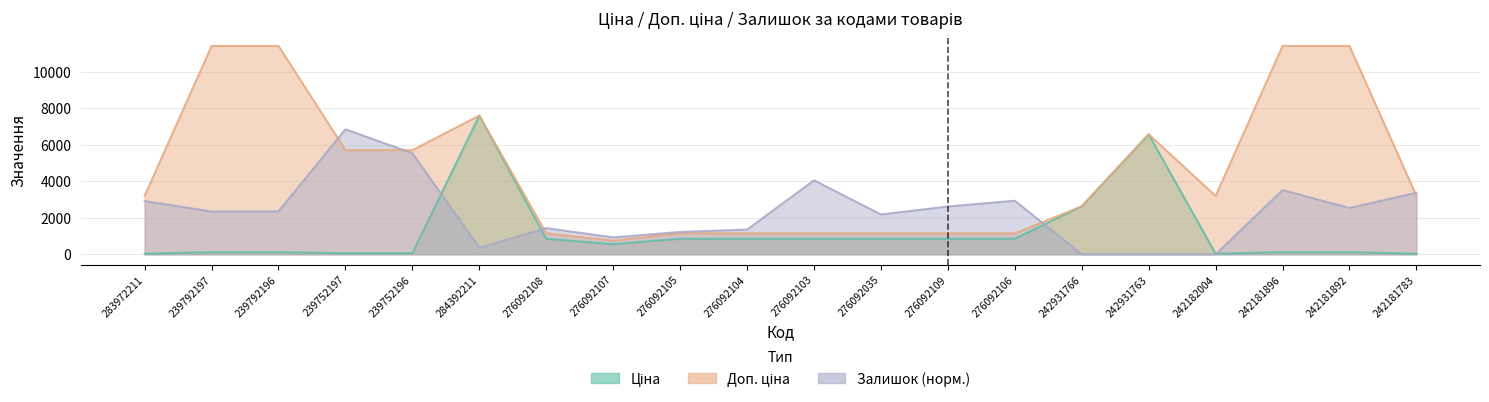

Reading left to right, transcribe all the data shown in this chart.

Ціна: 32.0	114.1	114.1	57.0	57.0	7596.5	848.4	551.5	848.4	848.4	848.4	848.4	848.4	848.4	2627.5	6568.8	31.9	114.1	114.1	31.9
Доп. ціна: 3205.0	11410.0	11410.0	5705.0	5705.0	7596.5	1149.7	747.0	1149.7	1149.7	1149.7	1149.7	1149.7	1149.7	2628.0	6568.8	3195.0	11410.0	11410.0	3195.0
Залишок: 2916.6	2341.4	2349.5	6846.0	5533.5	356.5	1434.0	923.6	1223.4	1353.0	4050.9	2179.4	2616.9	2932.8	0.0	0.0	0.0	3516.2	2535.9	3370.3